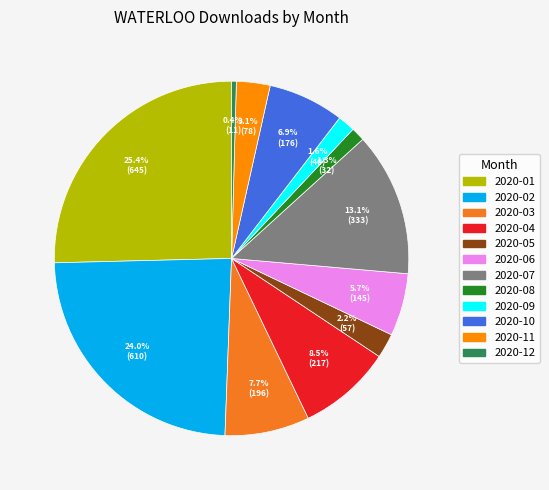

How many slices are in this pie chart?

12